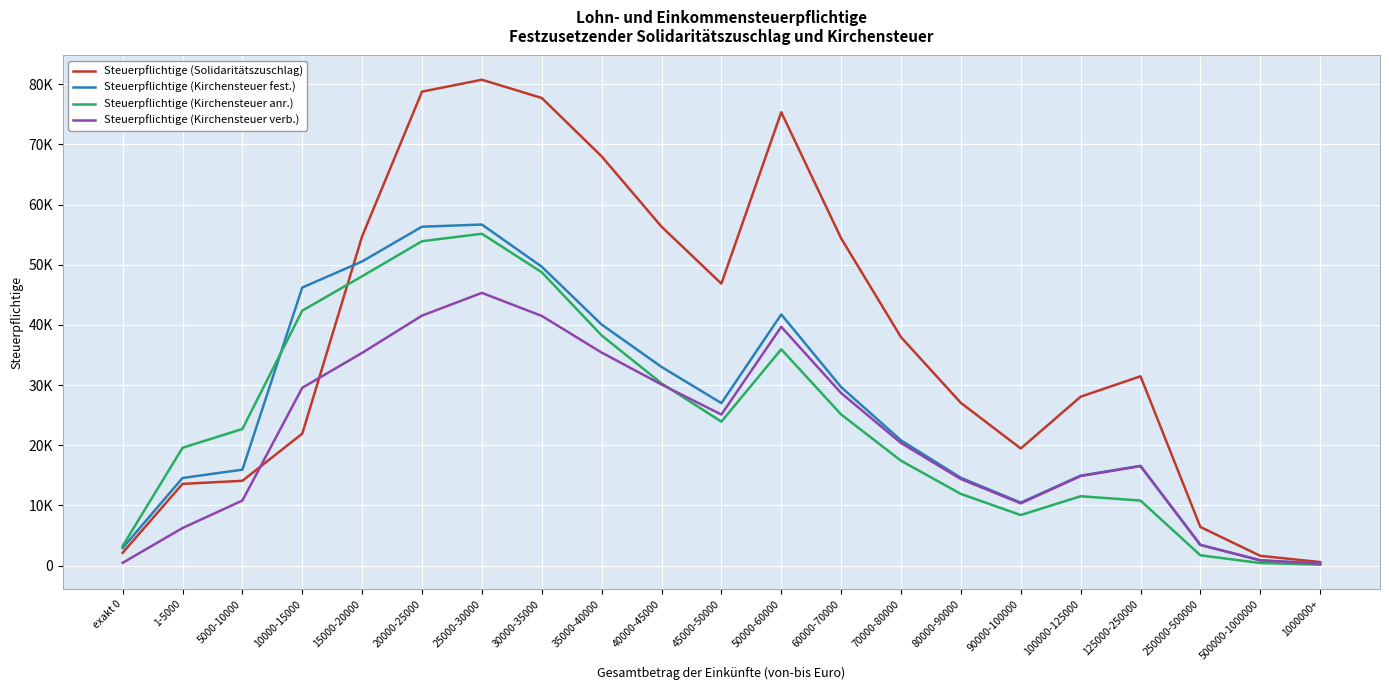

Is it true that Steuerpflichtige (Kirchensteuer fest.) equals 14814 at 45000-50000?

False